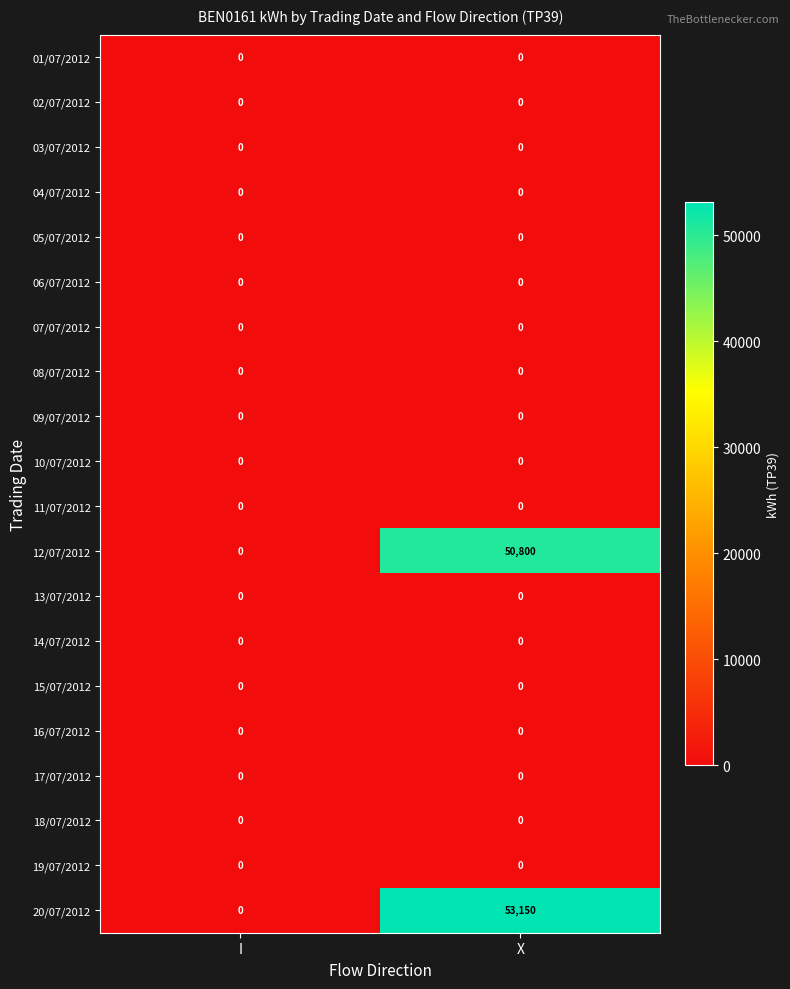

Count the number of categories in the chart.

2